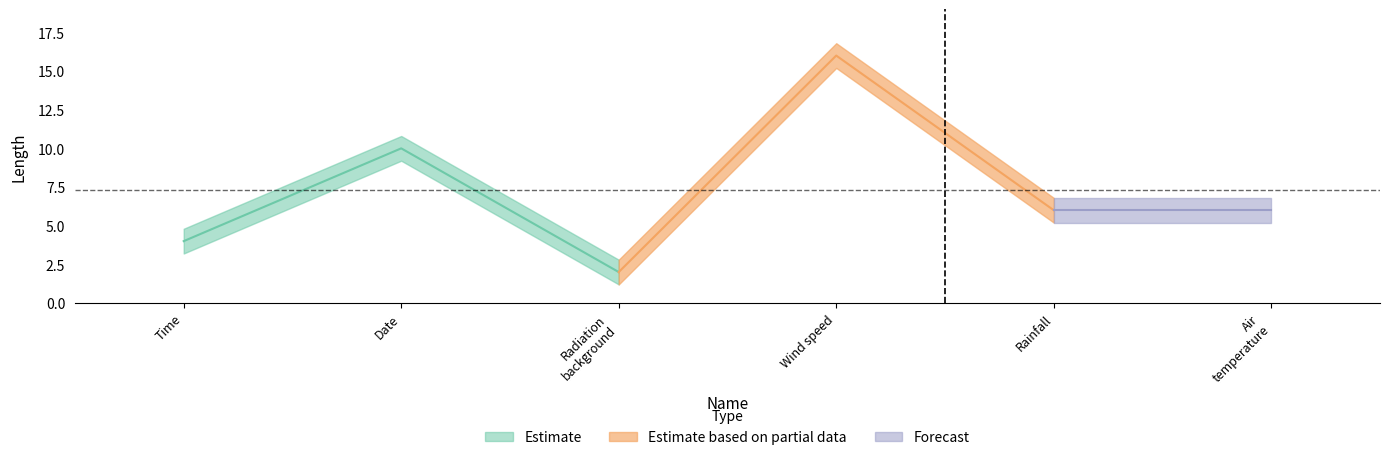

Count the number of values greater than 6.

2